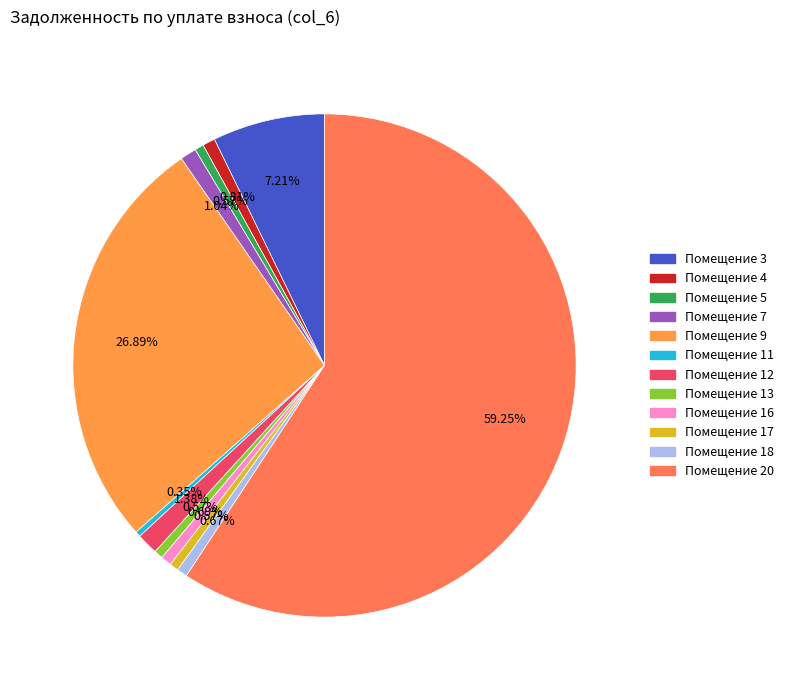

How many slices are in this pie chart?

12